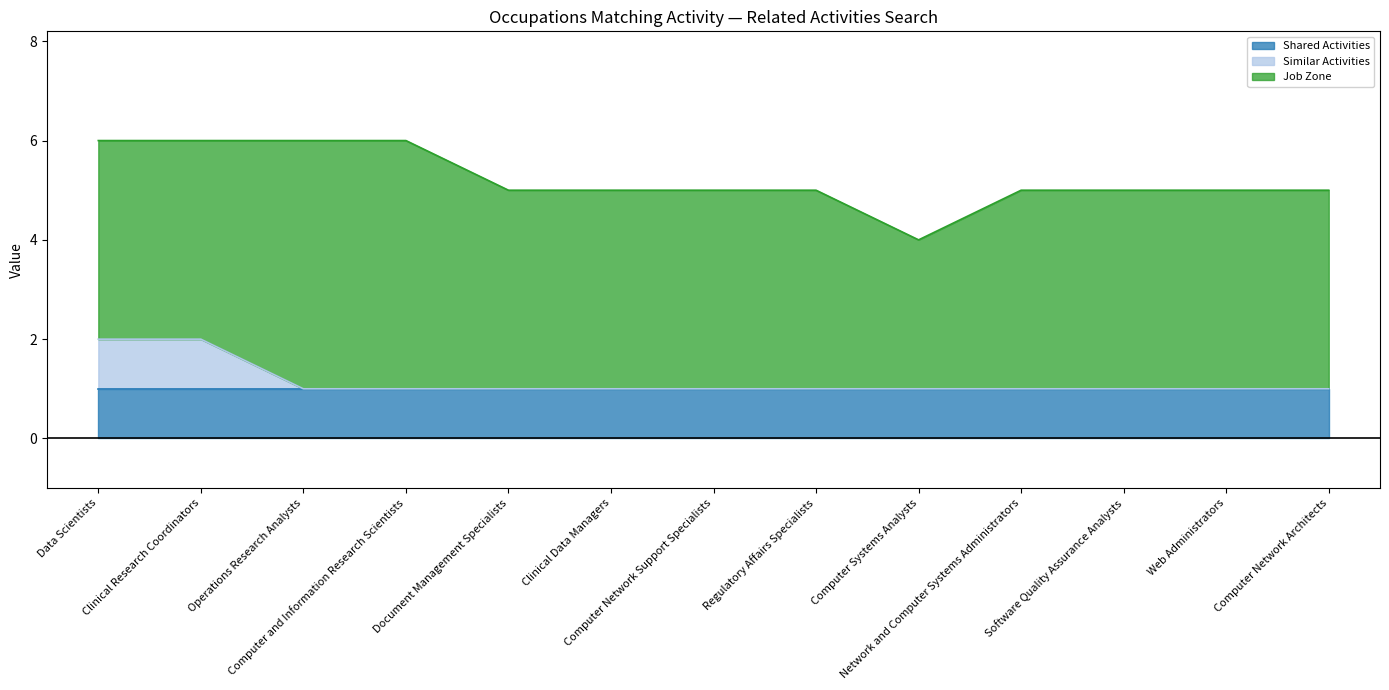

Which series changed the most between Data Scientists and Web Administrators?

Similar Activities